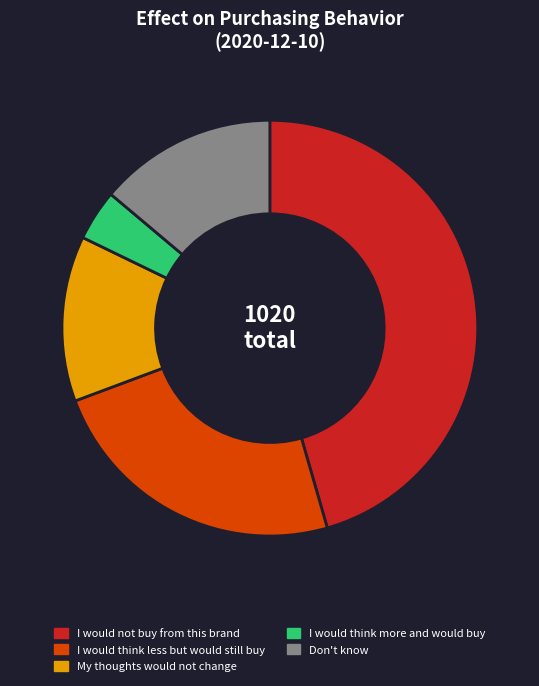

Is it true that I would think less but would still buy is 24% of the pie?

True